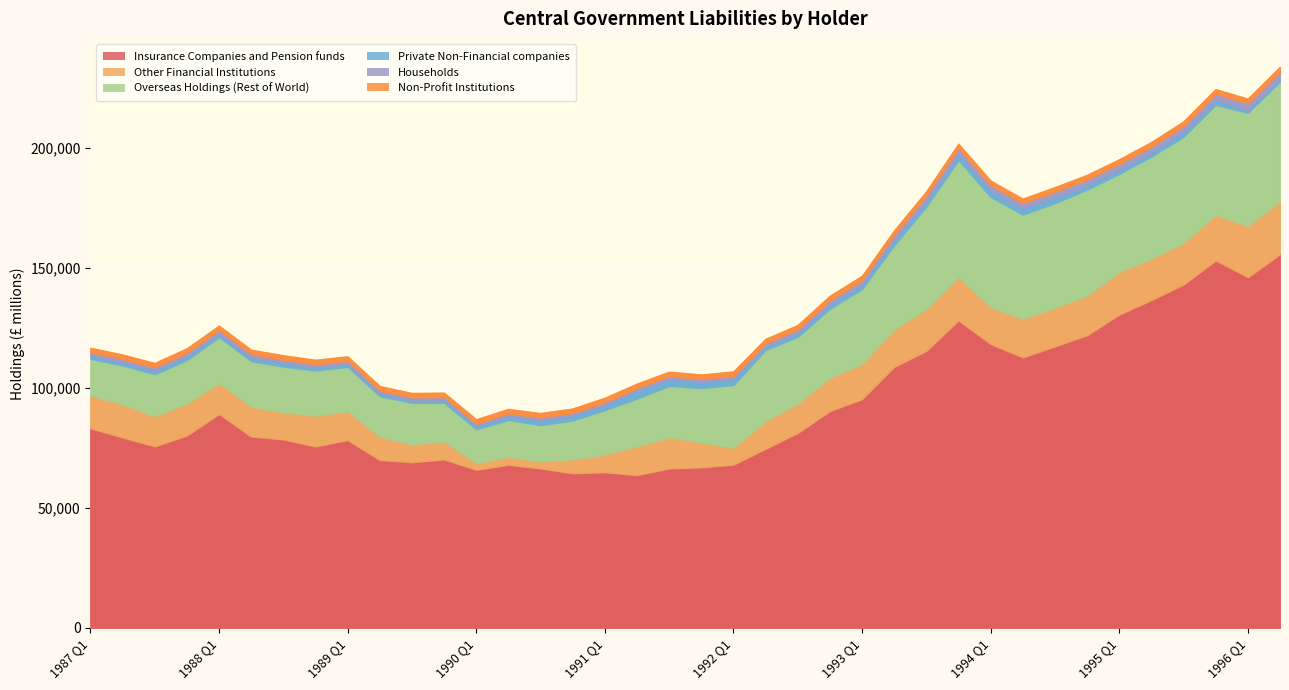

At which category is the sum across all series the highest?

1996 Q2